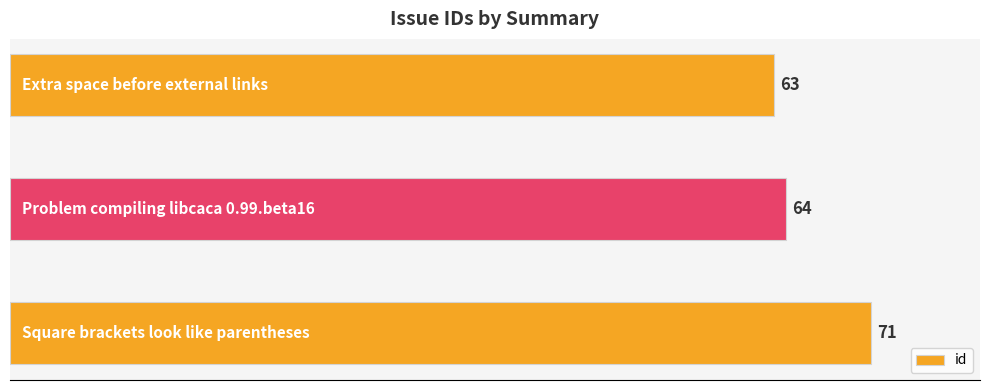

What is the average value?

66